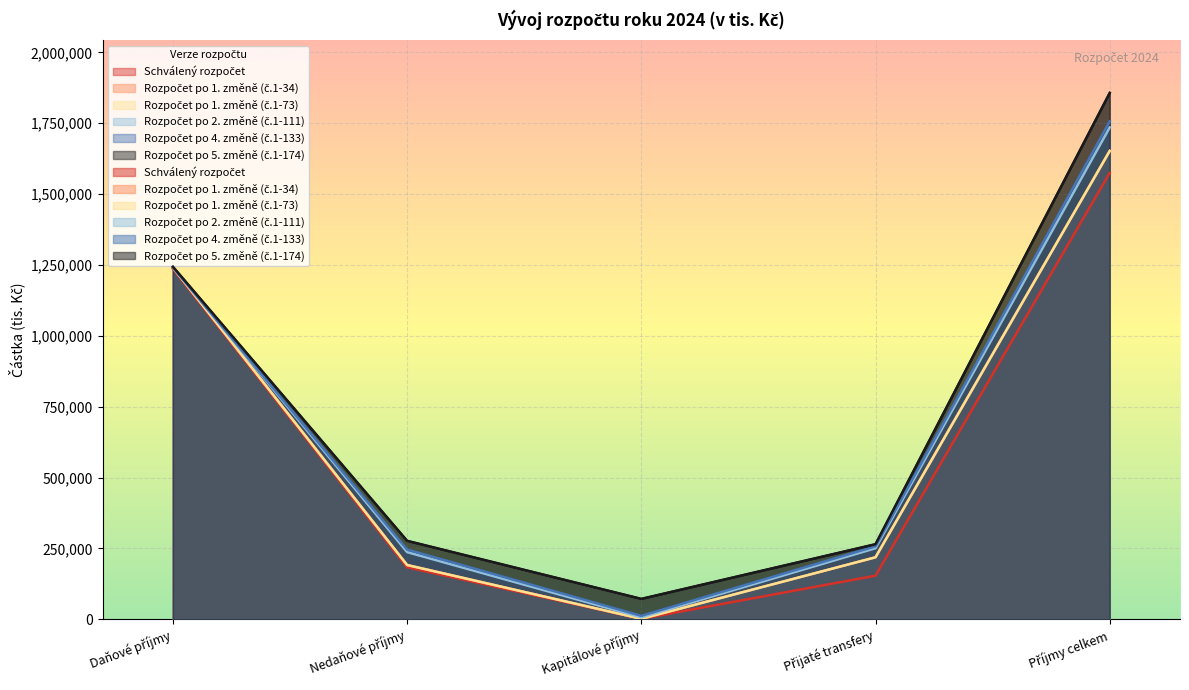

How many data points does each series have?

5